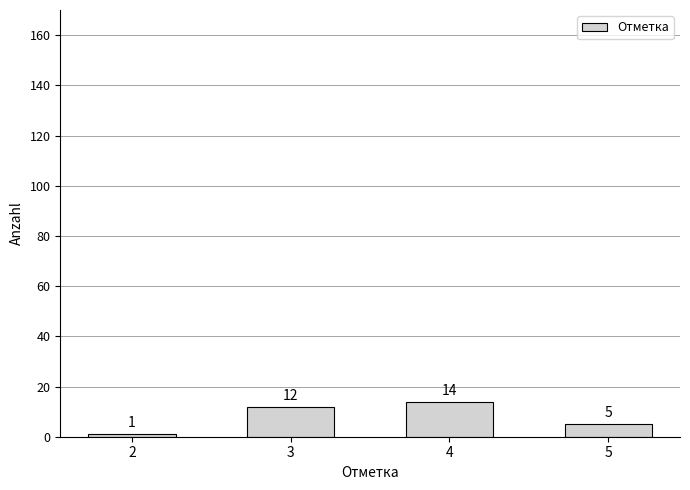

True or false: the data shows 12 at 3.

True